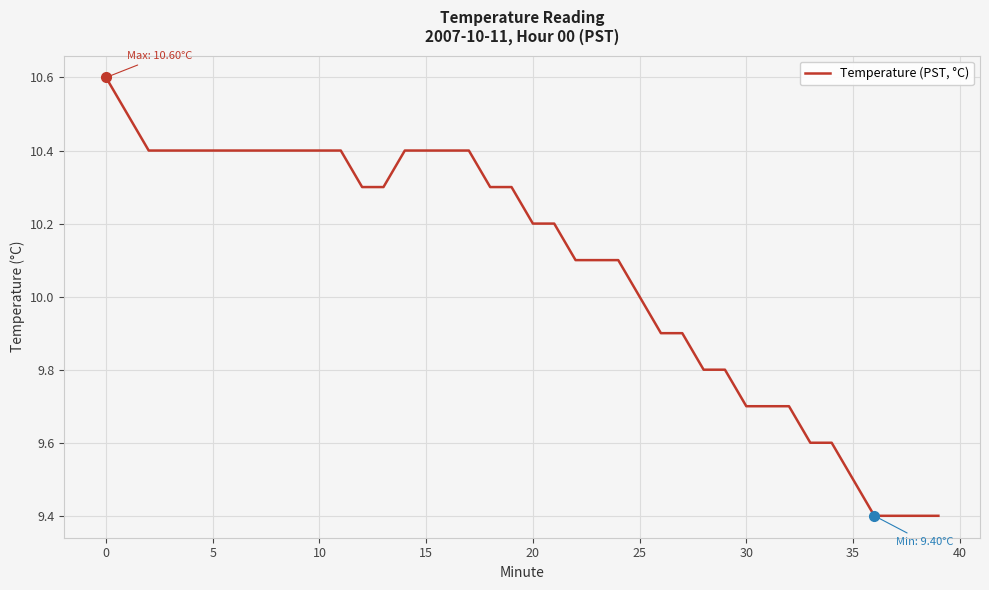

What is the difference between the maximum and minimum values?

1.2